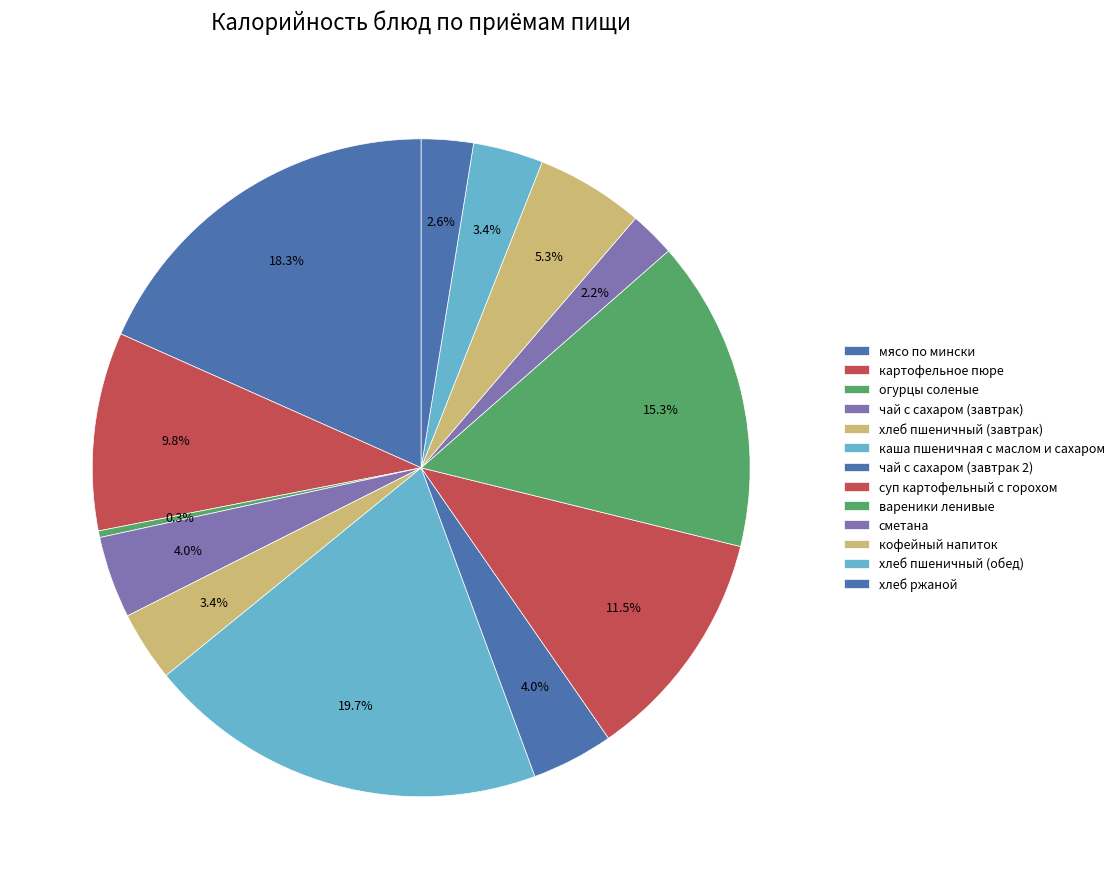

What is the ratio of the value at вареники ленивые to the value at хлеб пшеничный (обед)?

4.4